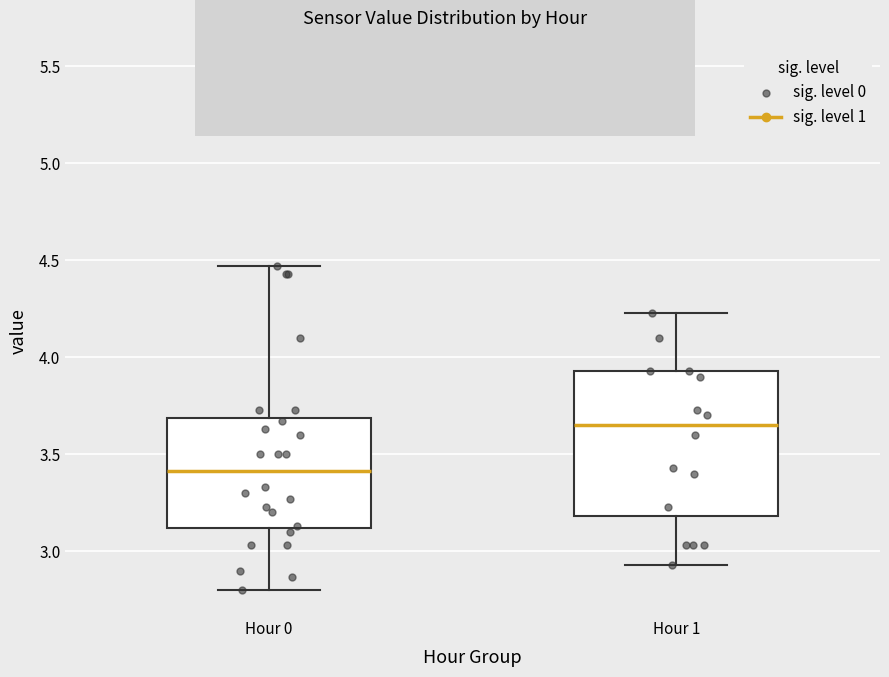

Reading left to right, transcribe this box plot: for each box, give where its median line is, the range the box spans, and where its two whiskers end, as read against the y-axis. The values are not printed on the chart, so give them approximately, as read against the axis.

Hour 0: median 3.40, box 3.10 to 3.70, whiskers 2.80 to 4.45
Hour 1: median 3.65, box 3.20 to 3.95, whiskers 2.95 to 4.25